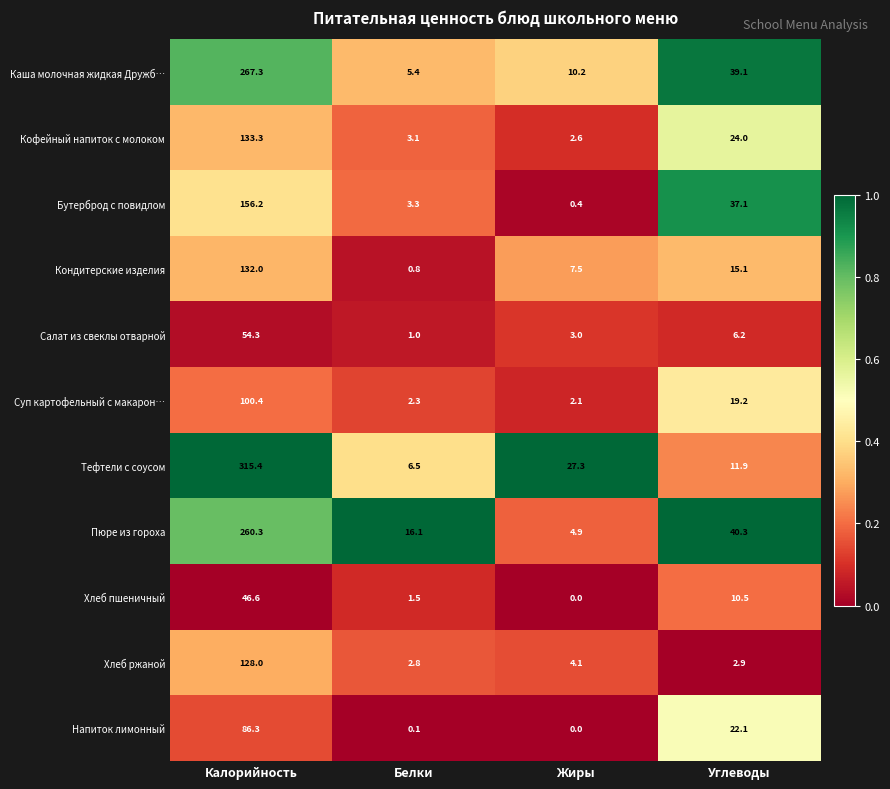

What is the average value of the Салат из свеклы отварной series?

16.1